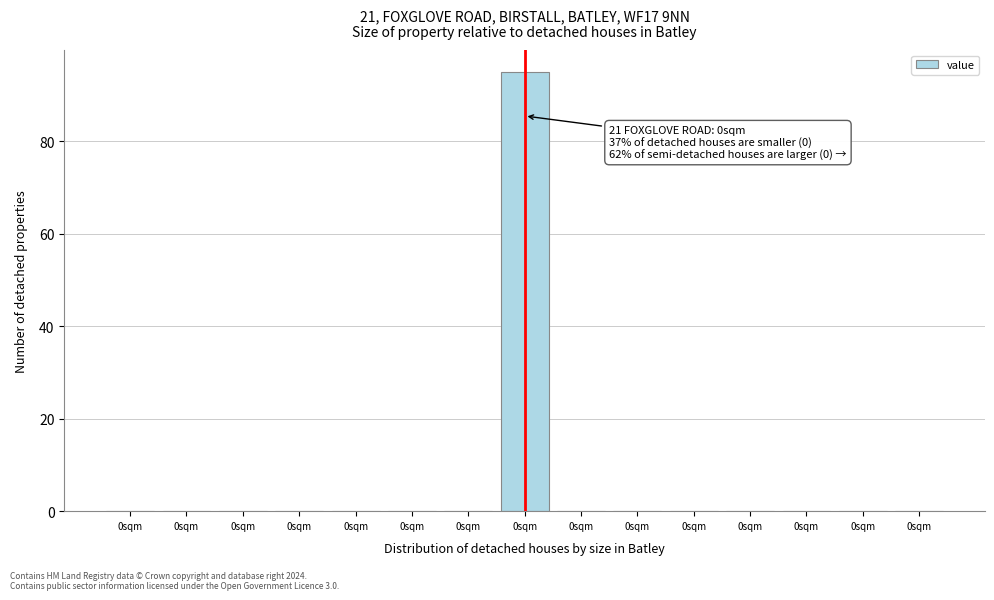

Are the bars horizontal?

No